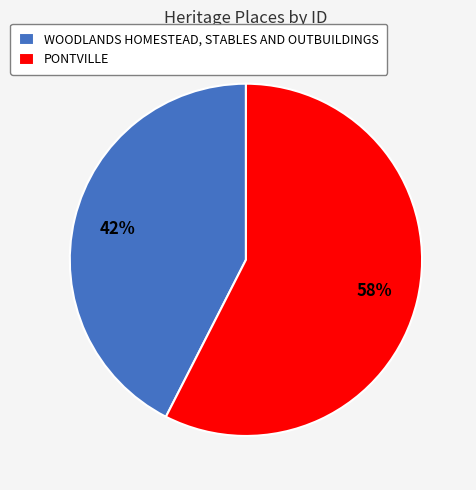

Which slice represents more than half of the pie?

PONTVILLE